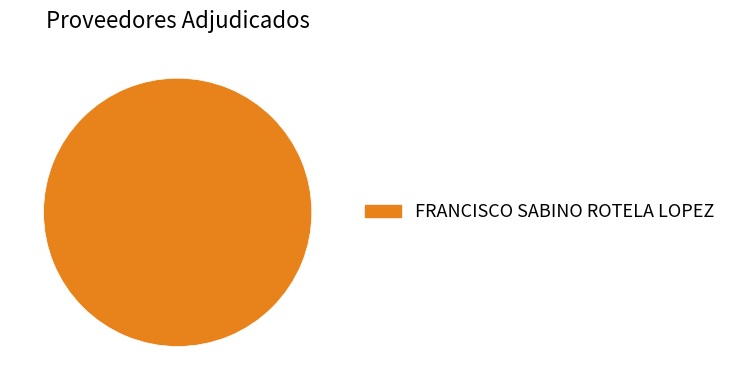

Is there any slice that represents more than half of the pie?

Yes